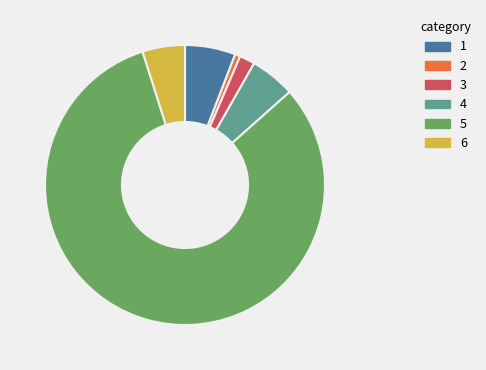

Count the number of slices in the pie.

6